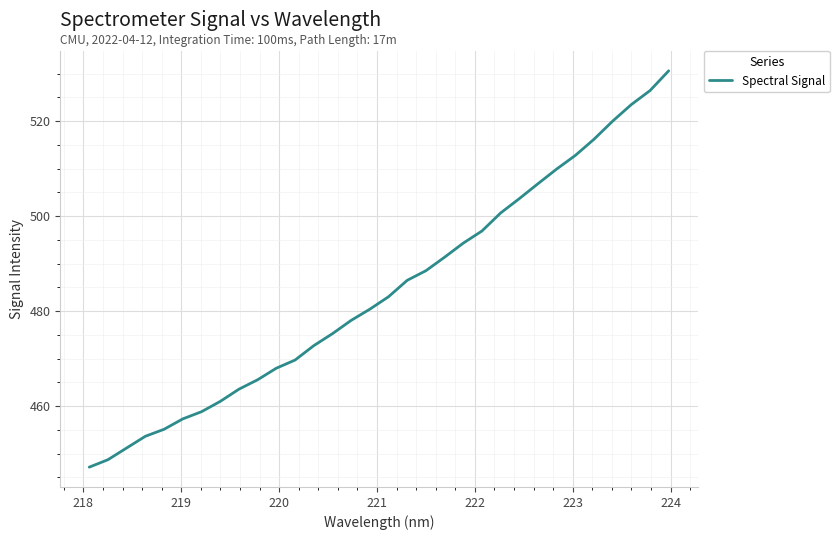

How many categories are shown in the chart?

32